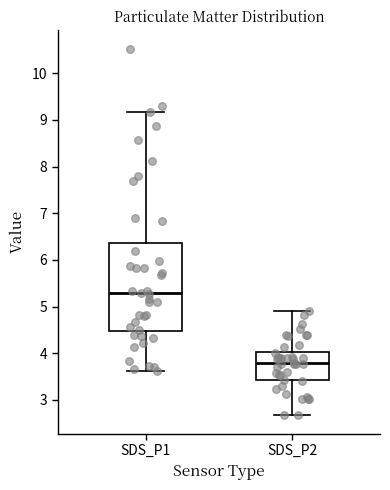

Which box has the highest median line?

SDS_P1